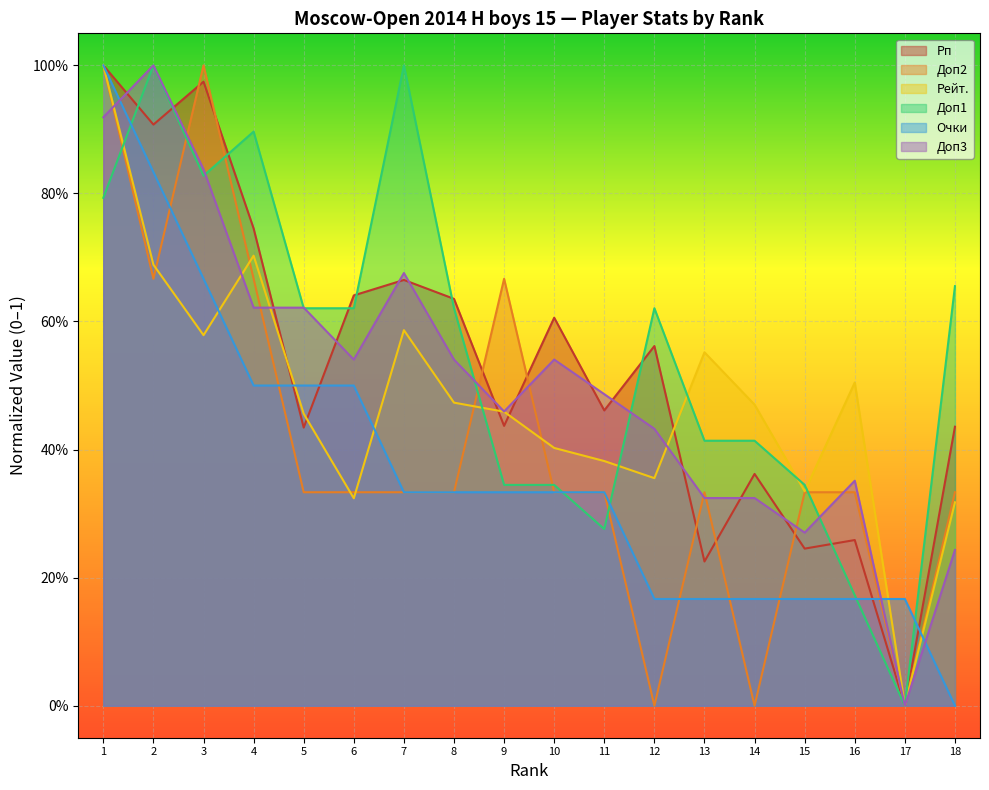

What are all the series names shown in the legend?

Рп, Доп2, Рейт., Доп1, Очки, Доп3